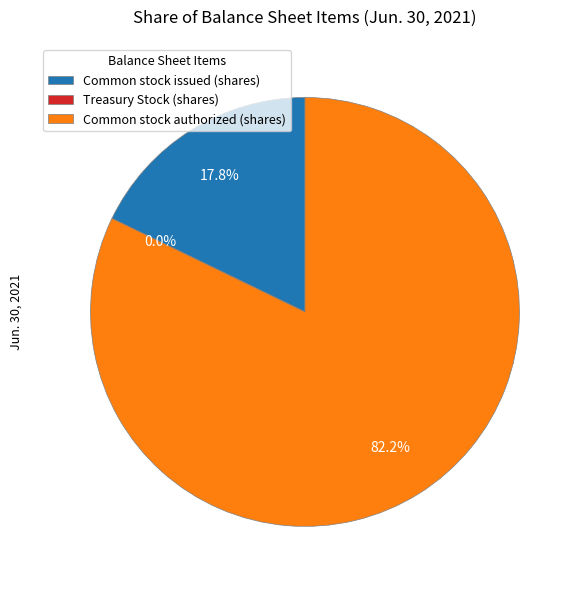

What percentage is NOT represented by Common stock issued (shares)?

82.2%